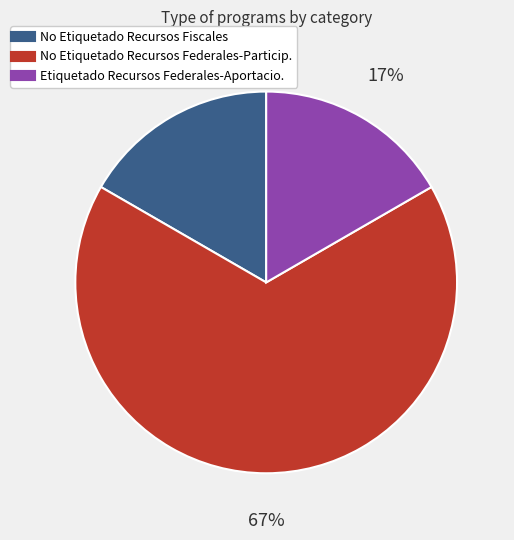

Does any single category account for the majority?

Yes